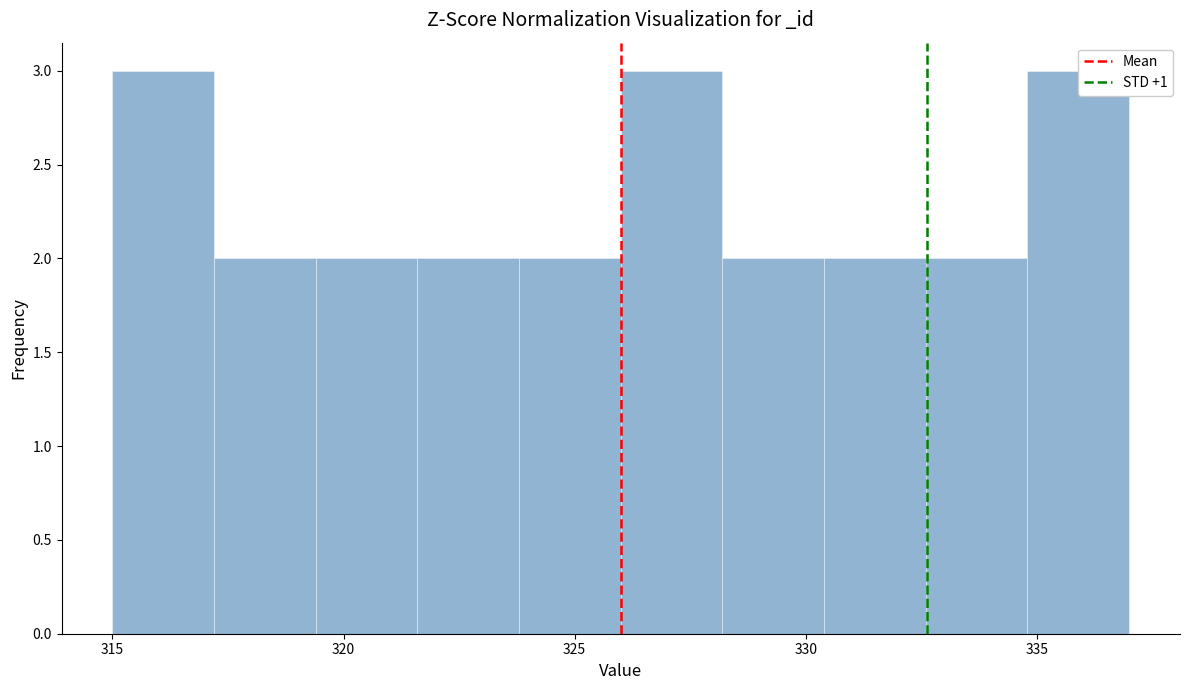

How tall is the bar that spans 332.6 to 334.8 on the x-axis? Neither the bar edges nor the heights are printed on the chart, so give them approximately, as read against the axes.

2